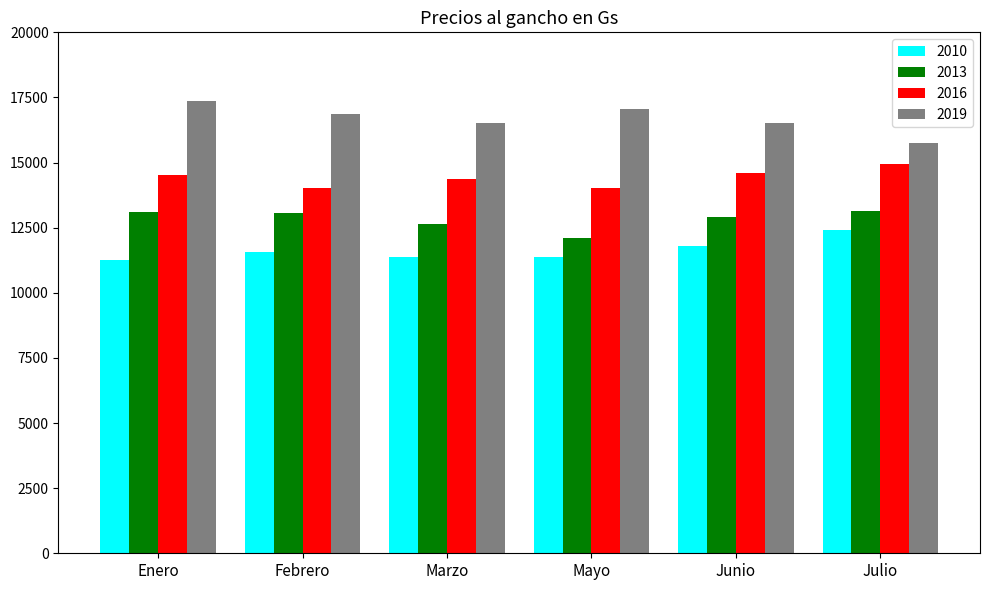

What is the label of the 1st bar from the left?

Enero